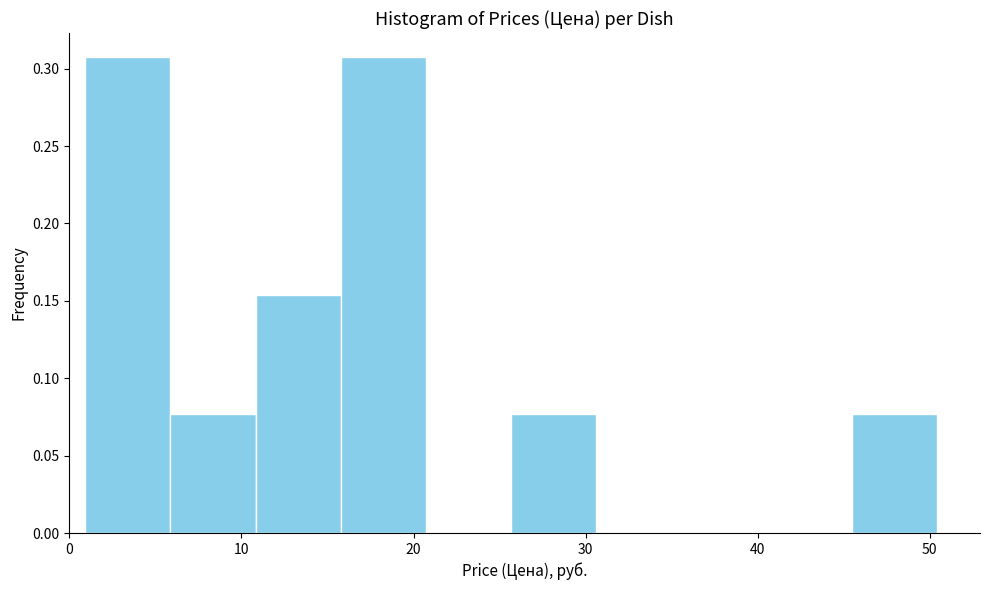

What is the height of the bar covering 6 to 11 on the x-axis? Neither the bar edges nor the heights are printed on the chart, so give them approximately, as read against the axes.

0.075